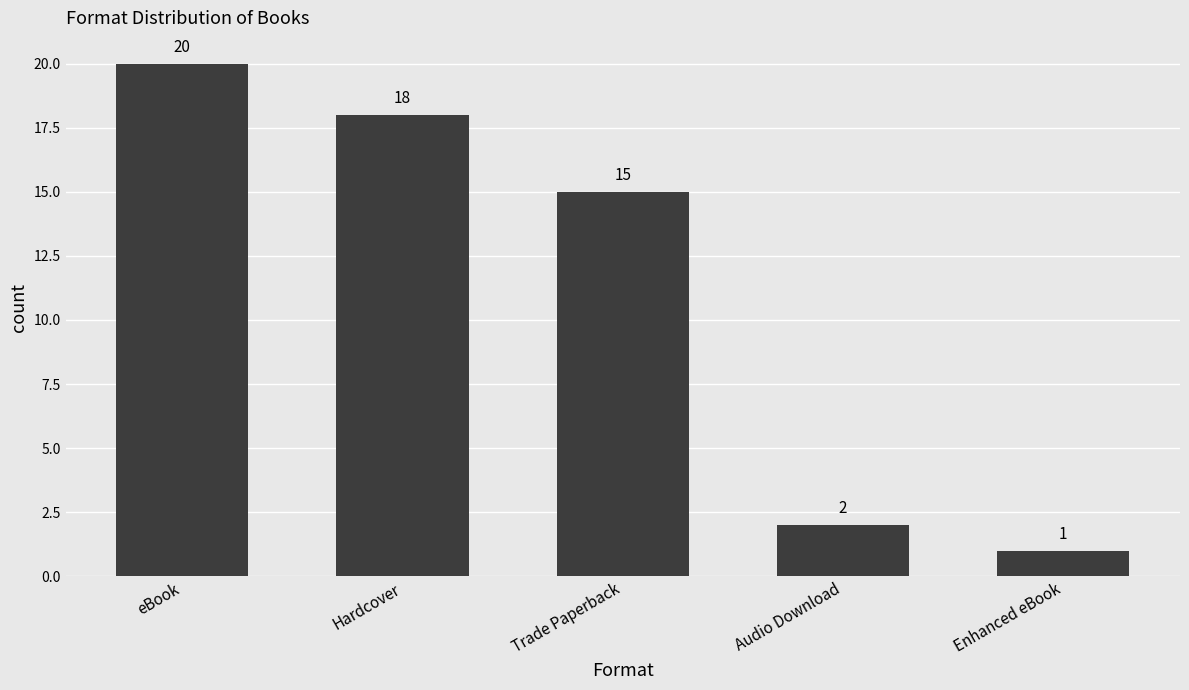

Is it true that the value at eBook is 20?

True